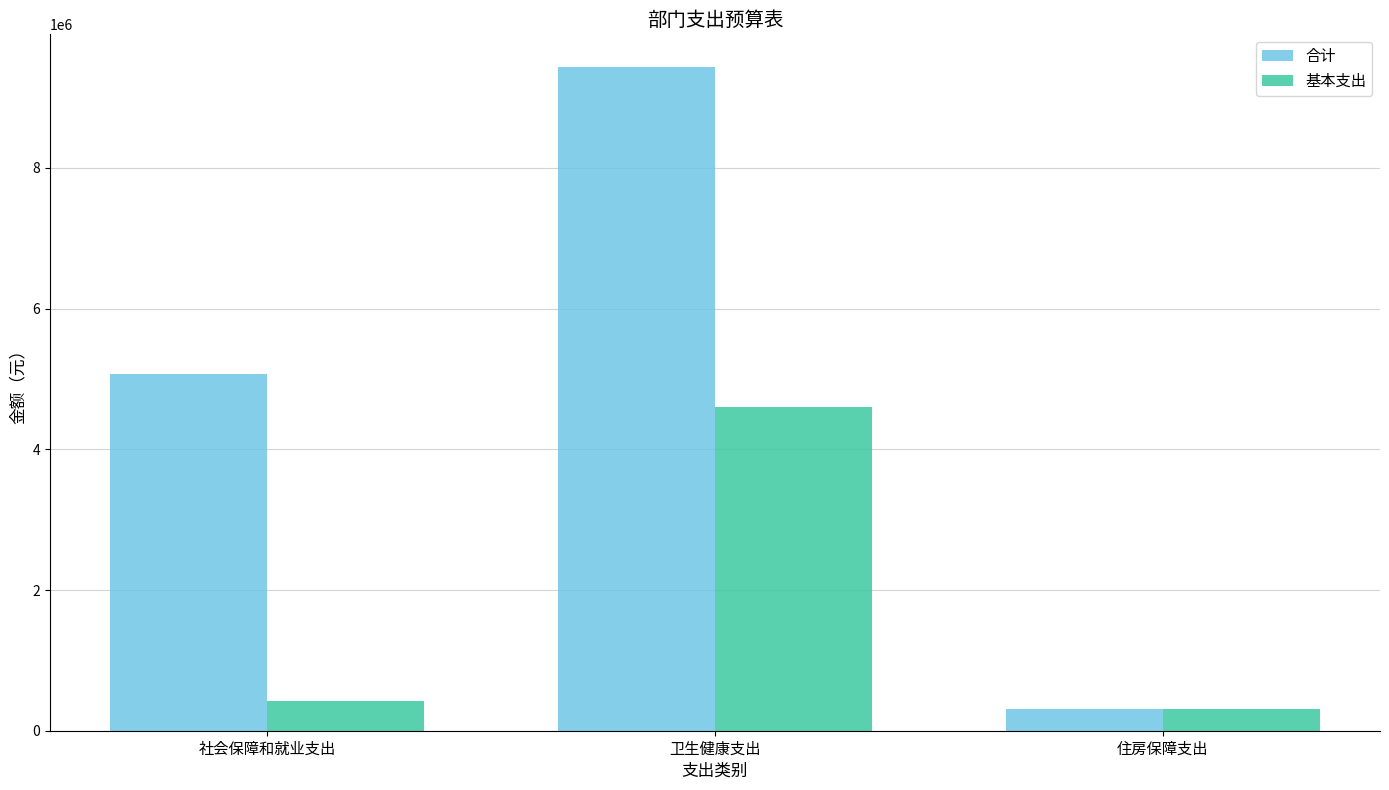

How many distinct data groups are displayed?

2